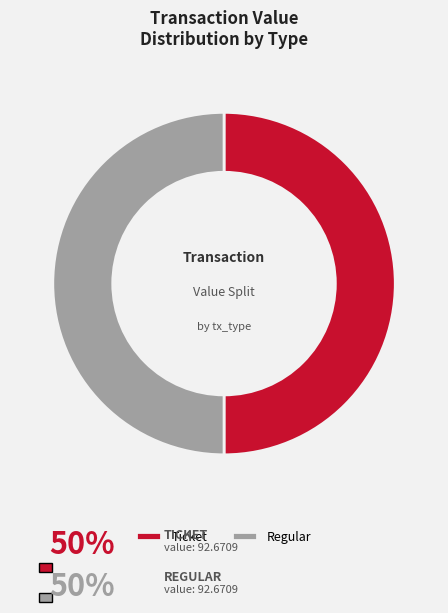

Do Regular and Ticket together represent more than half of the pie?

Yes